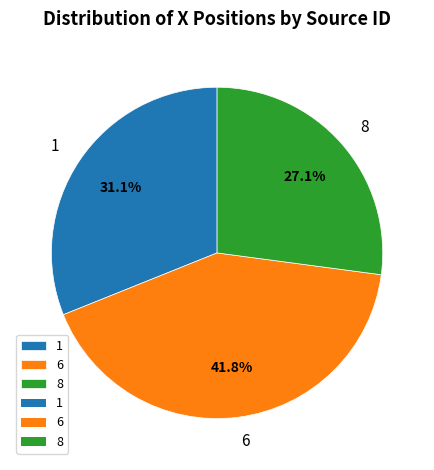

How many slices are in this pie chart?

3